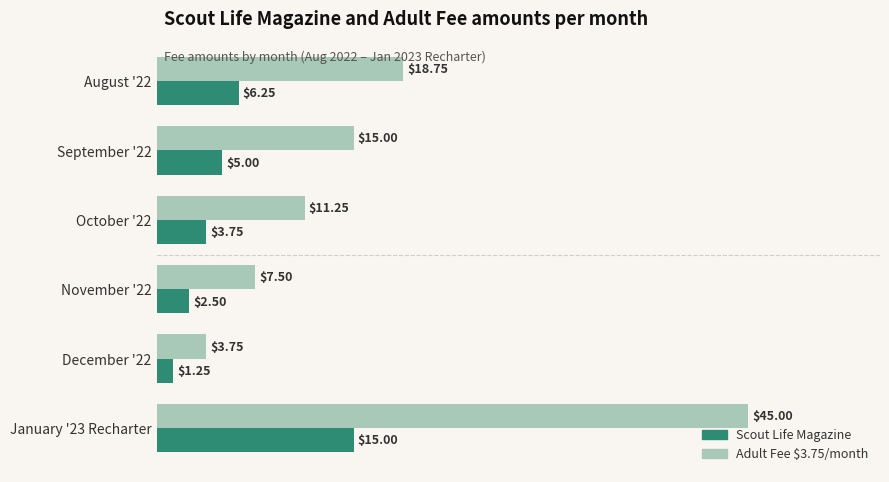

What is the sum of all Scout Life Magazine values?

33.8